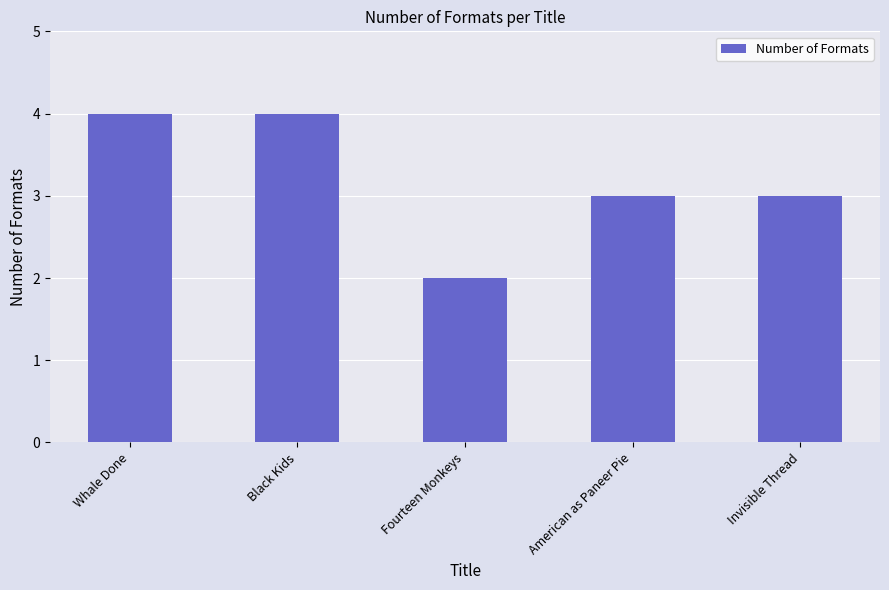

What position from the left is Fourteen Monkeys?

3